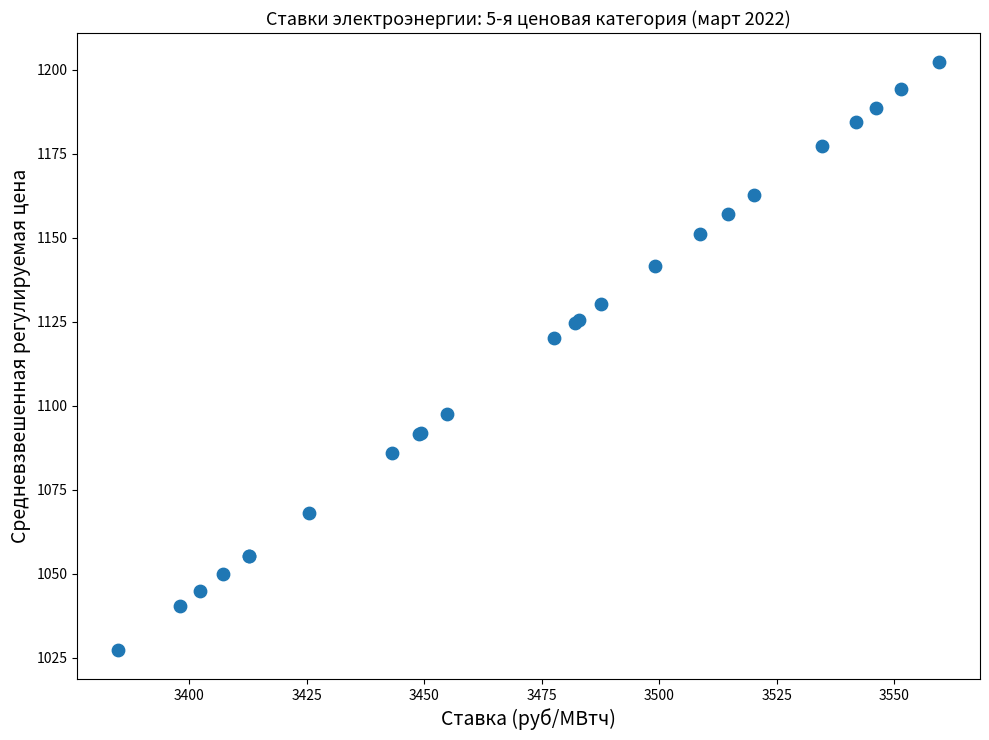

What Y value in the scatter plot is closest to 1114?

1120.2